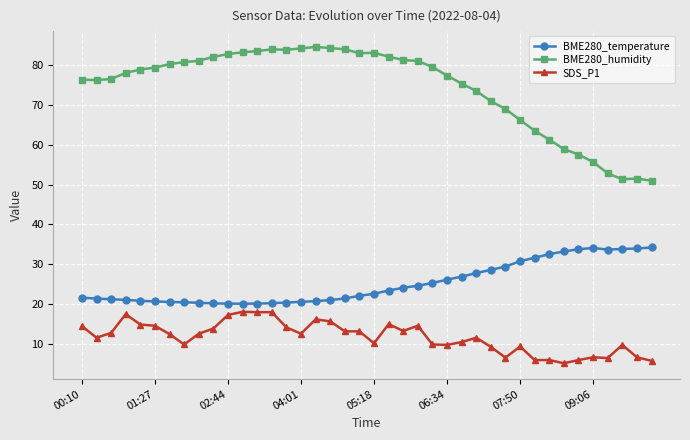

Which series has the largest total across all categories?

BME280_humidity